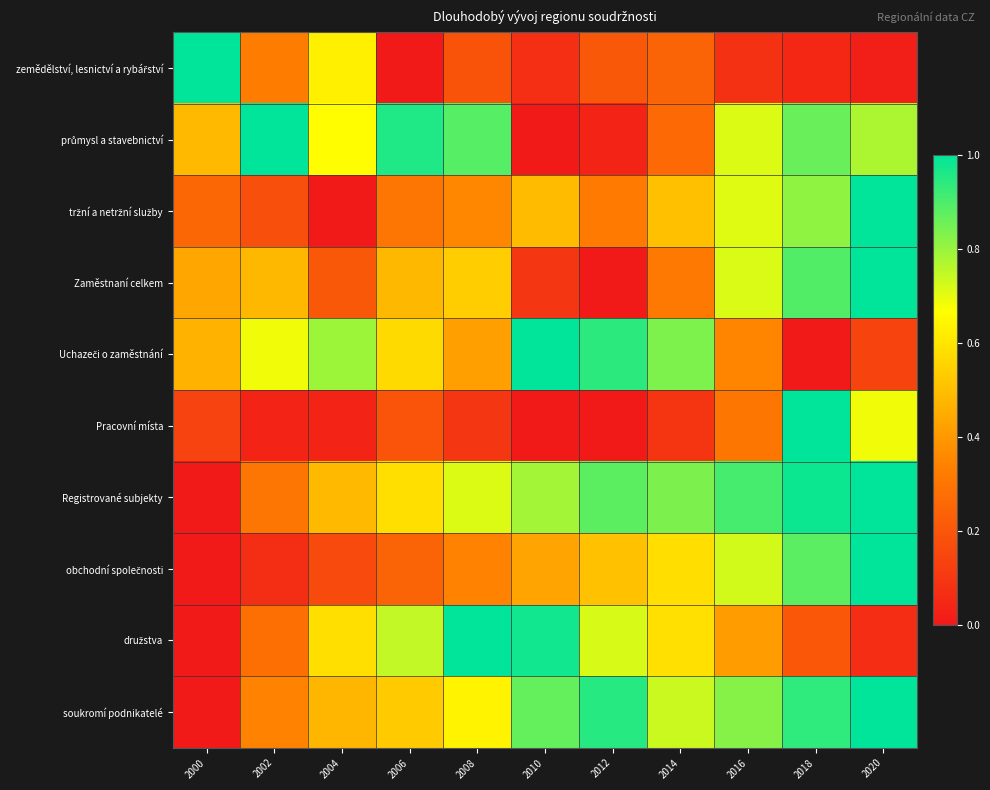

At which category is the sum across all series the highest?

2020